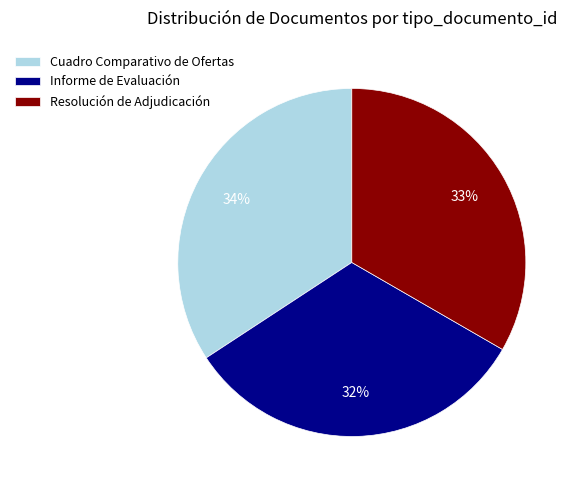

Is there a majority slice in this chart?

No